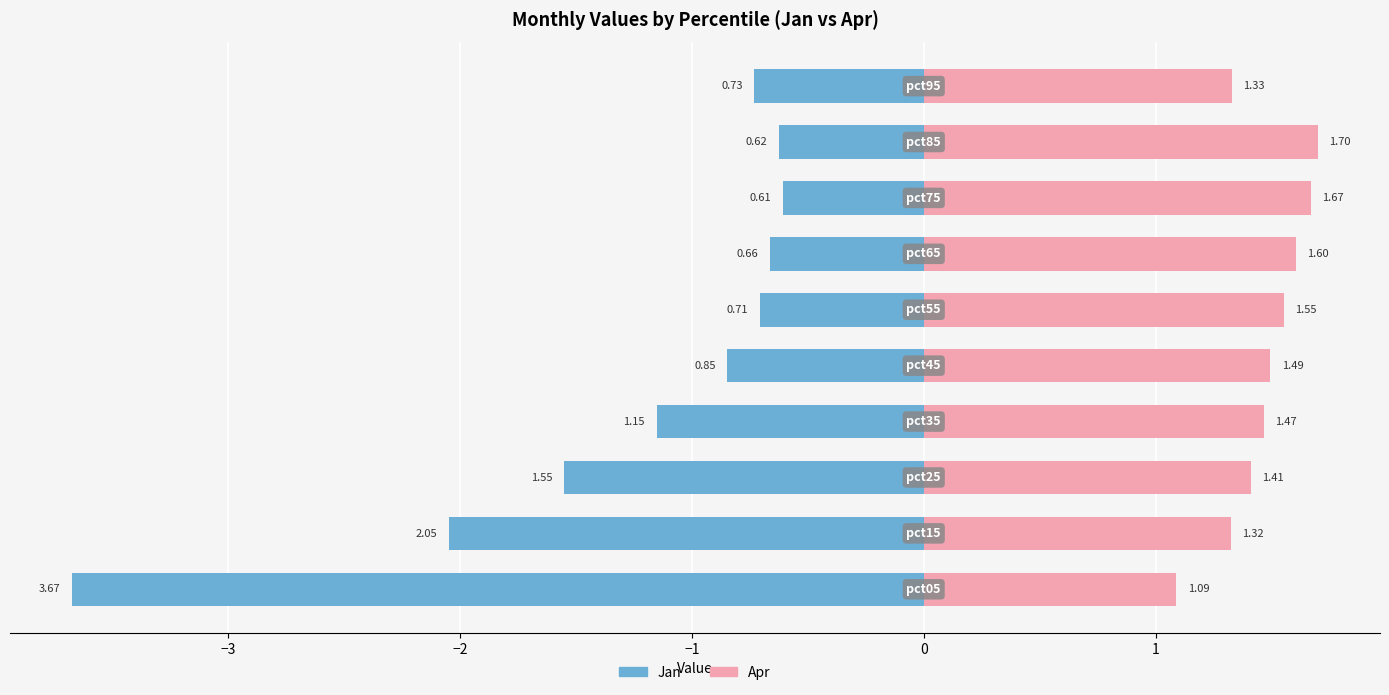

Rank the series at −1 from lowest to highest value.

Jan, Apr